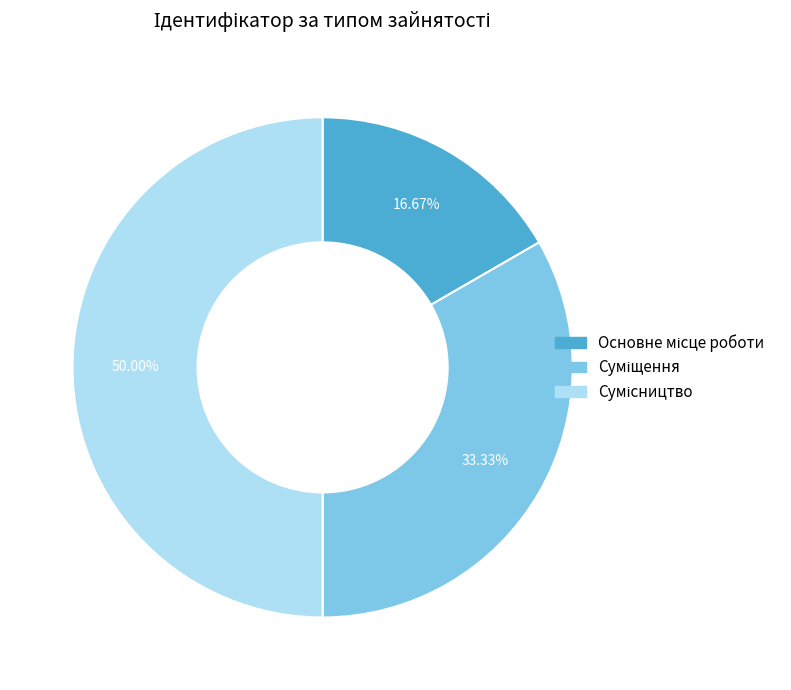

What percentage is the Сумісництво slice, to the nearest percent?

50%